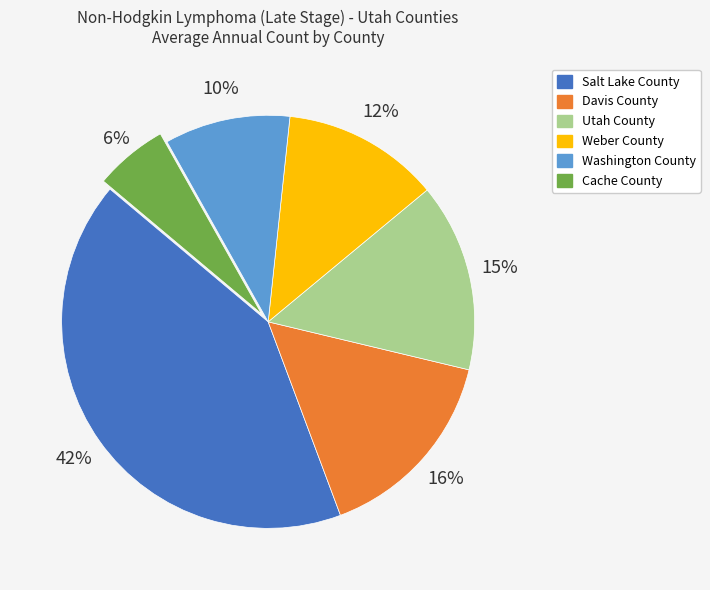

To the nearest percent, what is the average slice percentage?

17%